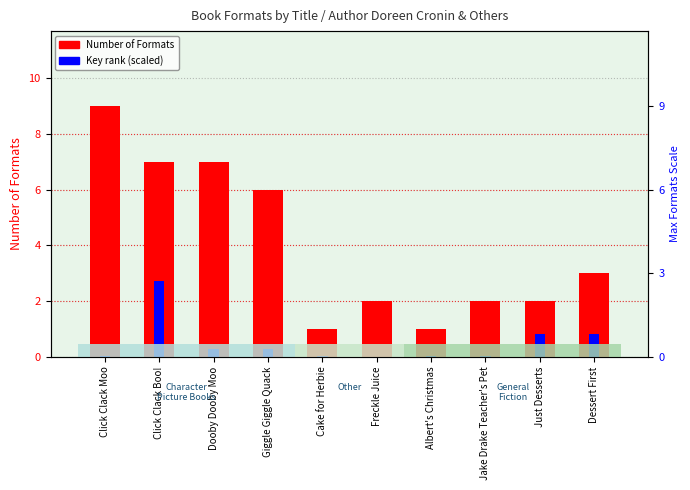

What is the spread (max minus min) of values at Jake Drake Teacher's Pet?

2.0